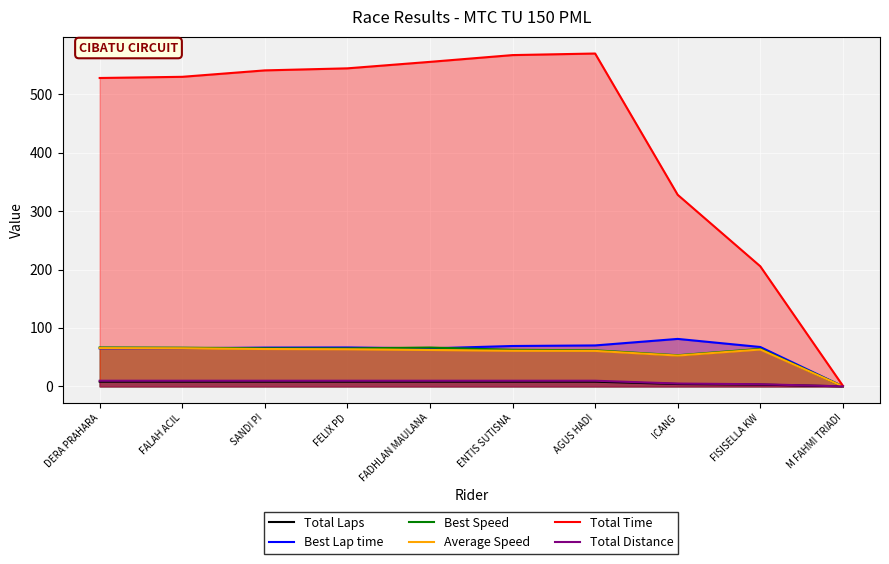

Between which two adjacent categories do Best Lap time and Best Speed first intersect?

FALAH ACIL and SANDI PI